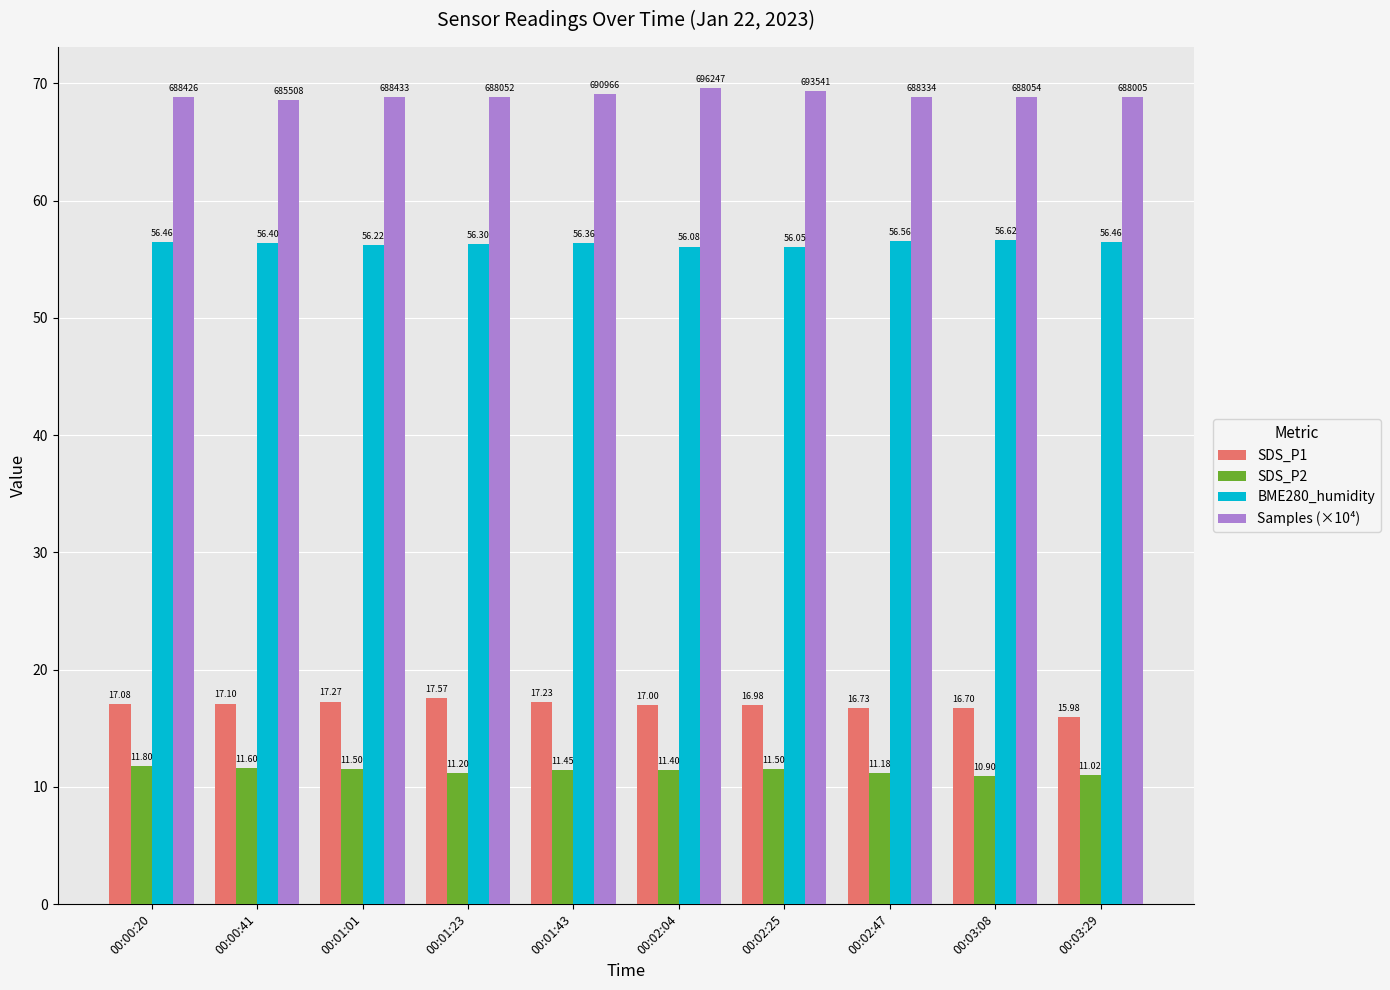

What is the difference between the maximum and minimum values in the Samples (×10⁴) series?

1.1